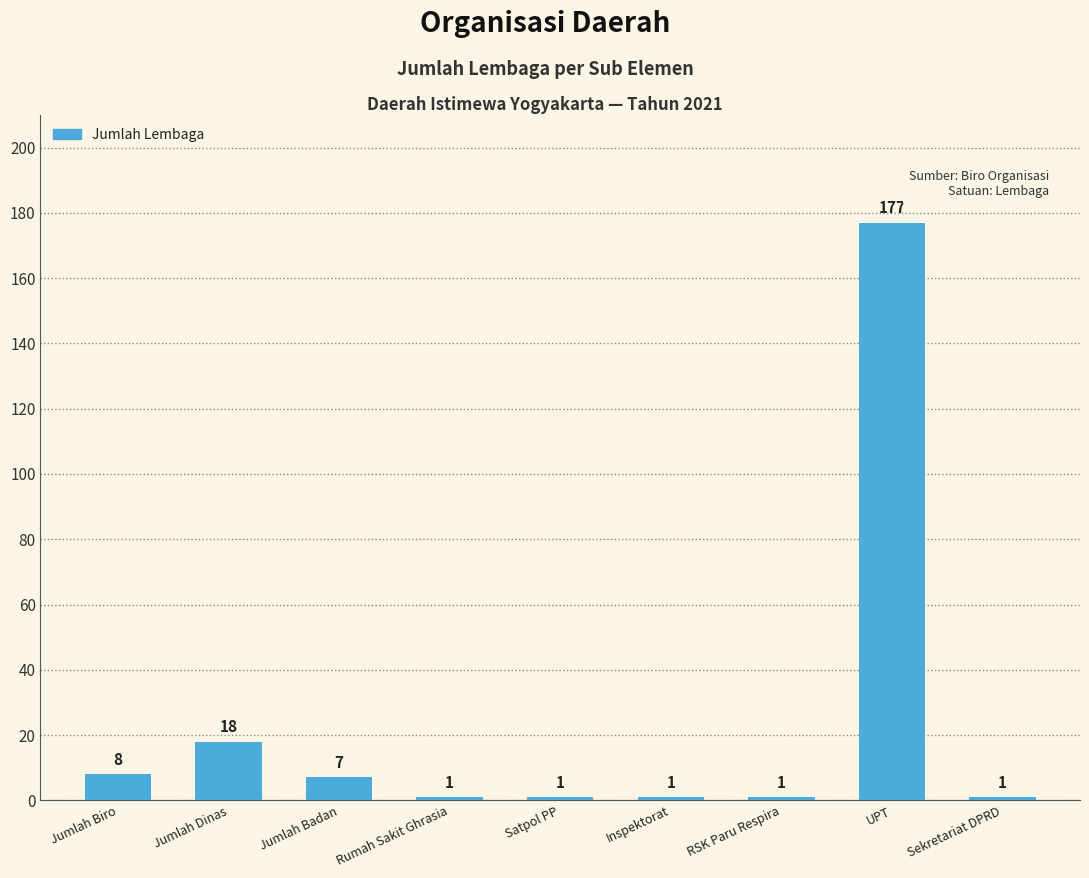

How many distinct data groups are displayed?

1